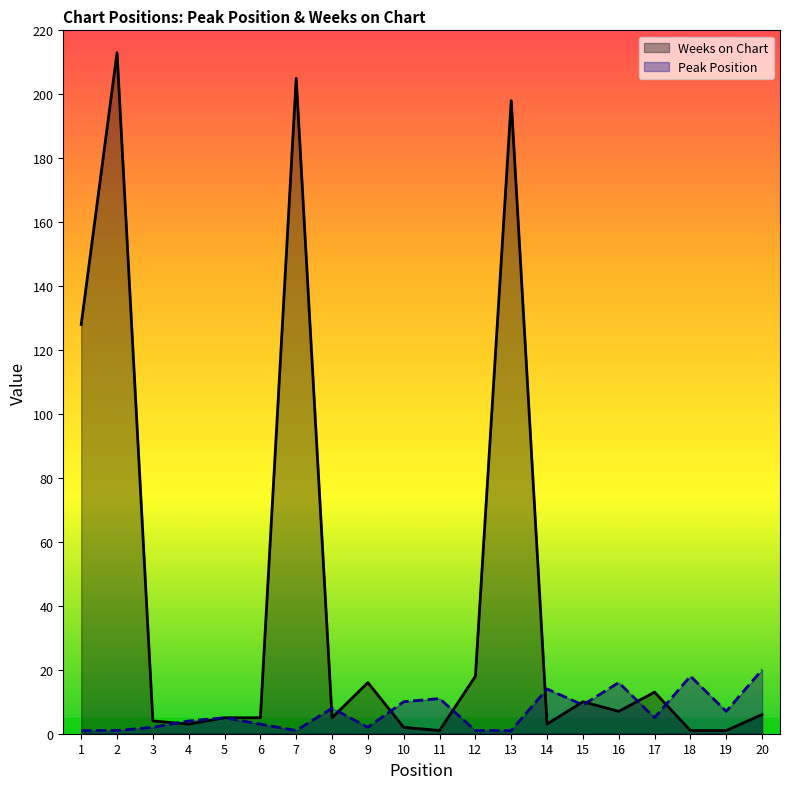

How many interior local peaks does the Peak Position series have?

6